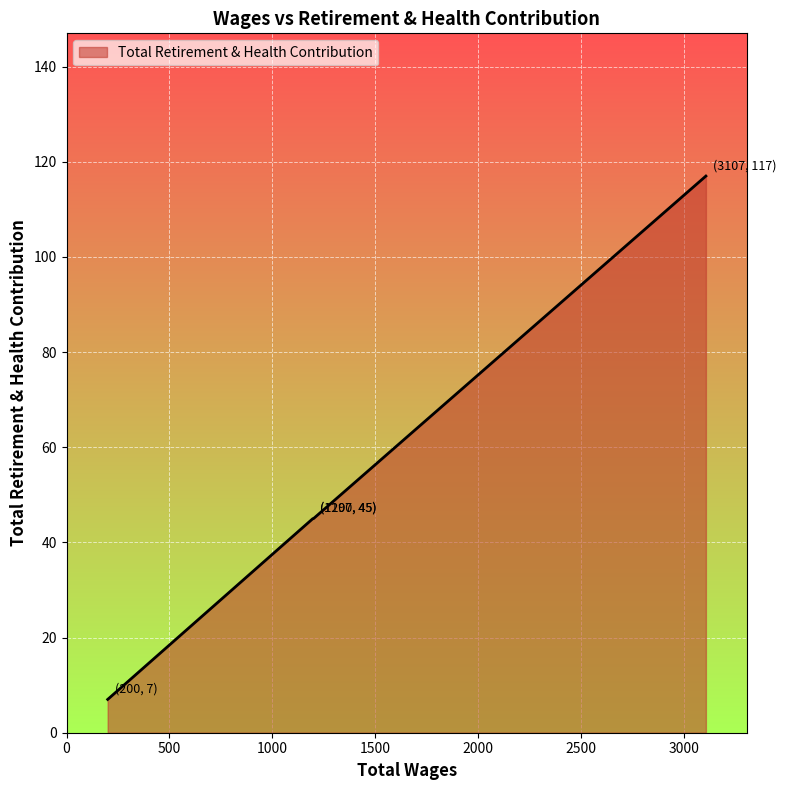

What is the minimum value shown in the chart?

7